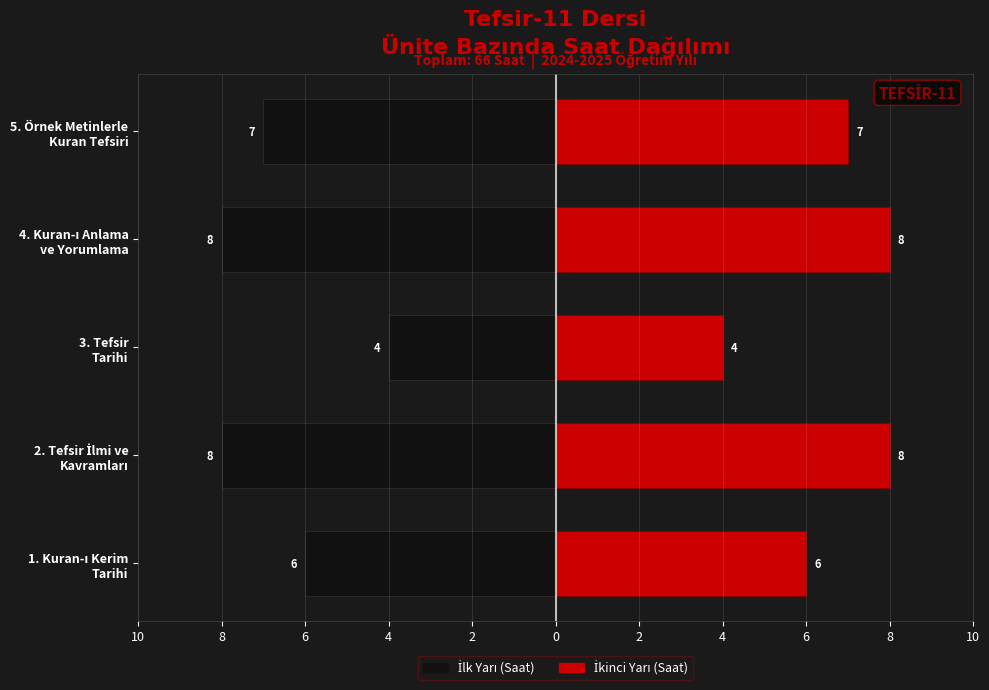

What is the difference between the maximum and minimum values in the Kadın (Sağ) series?

4